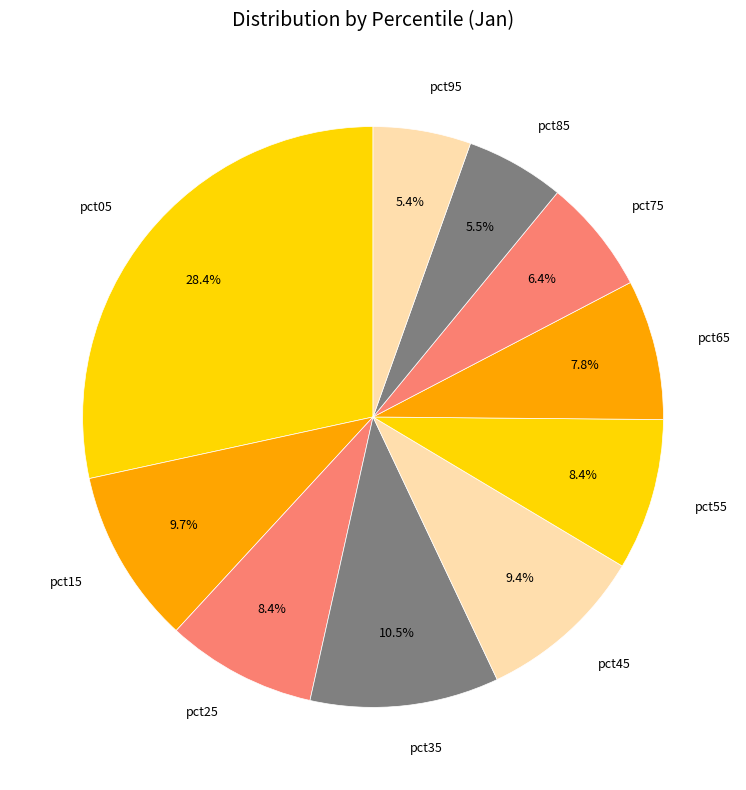

Between pct25 and pct35, which is larger?

pct35